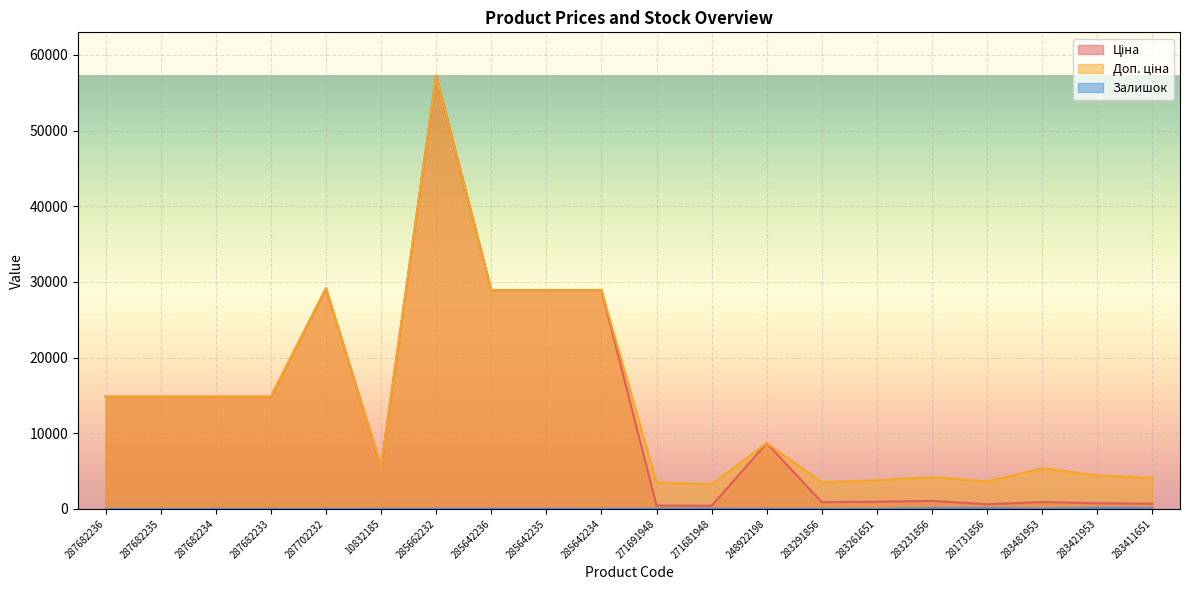

How many values in the Доп. ціна series exceed 8679?

10